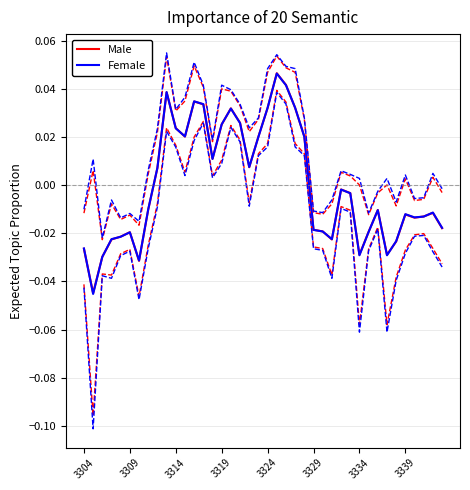

Does the chart have visible grid lines?

Yes